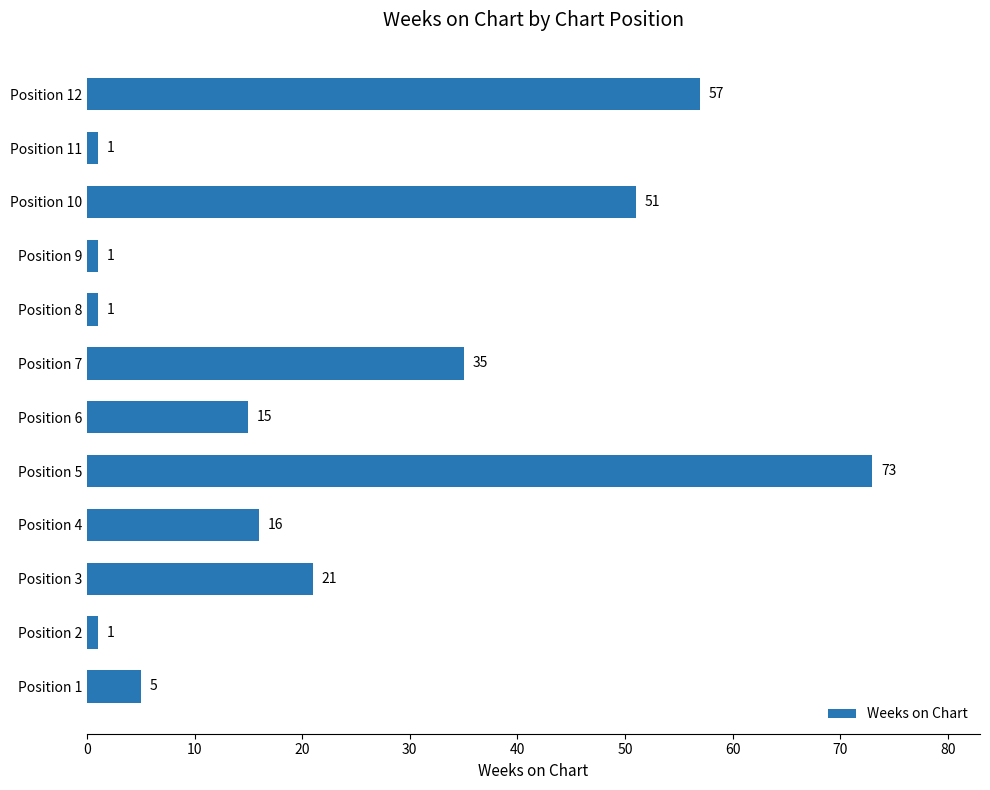

Which label corresponds to the largest value in the chart?

Position 5